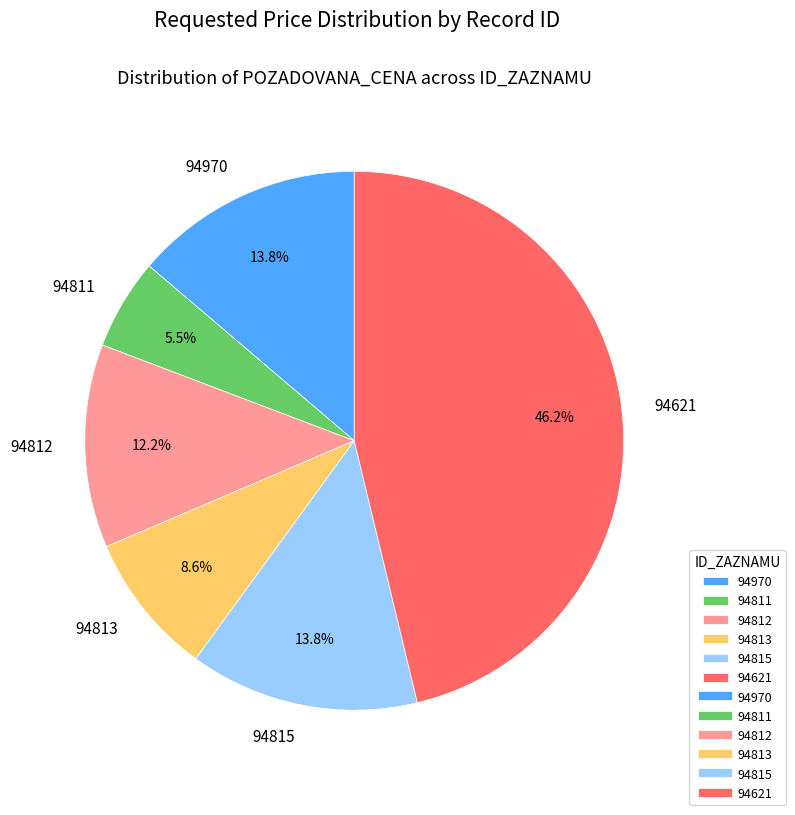

How much of the chart is everything except 94811?

94.5%